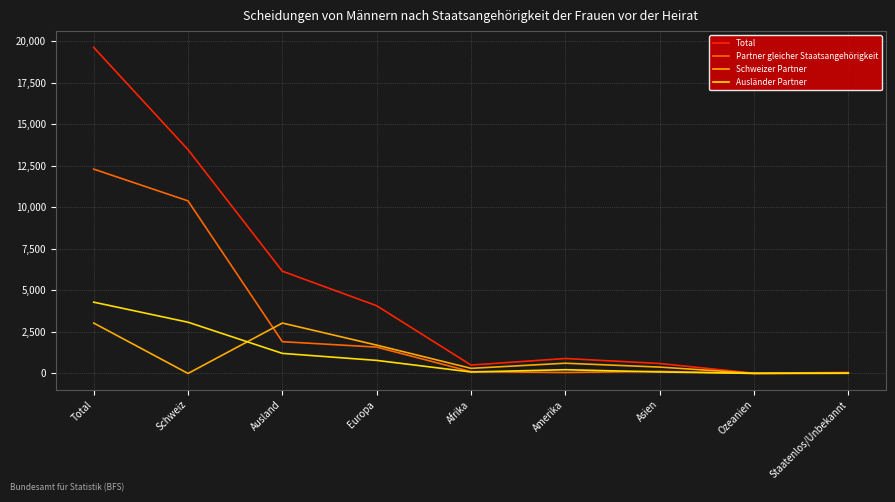

Which series has the largest total across all categories?

Total